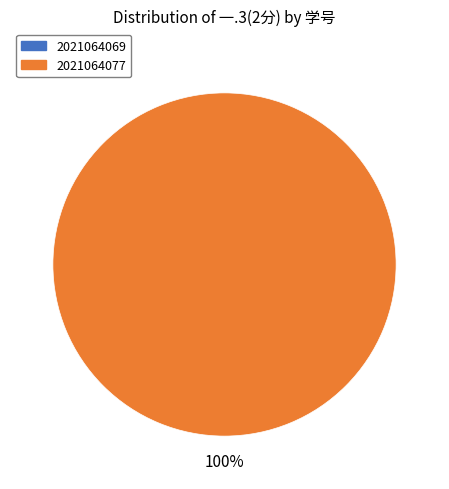

Which category accounts for the majority?

2021064077